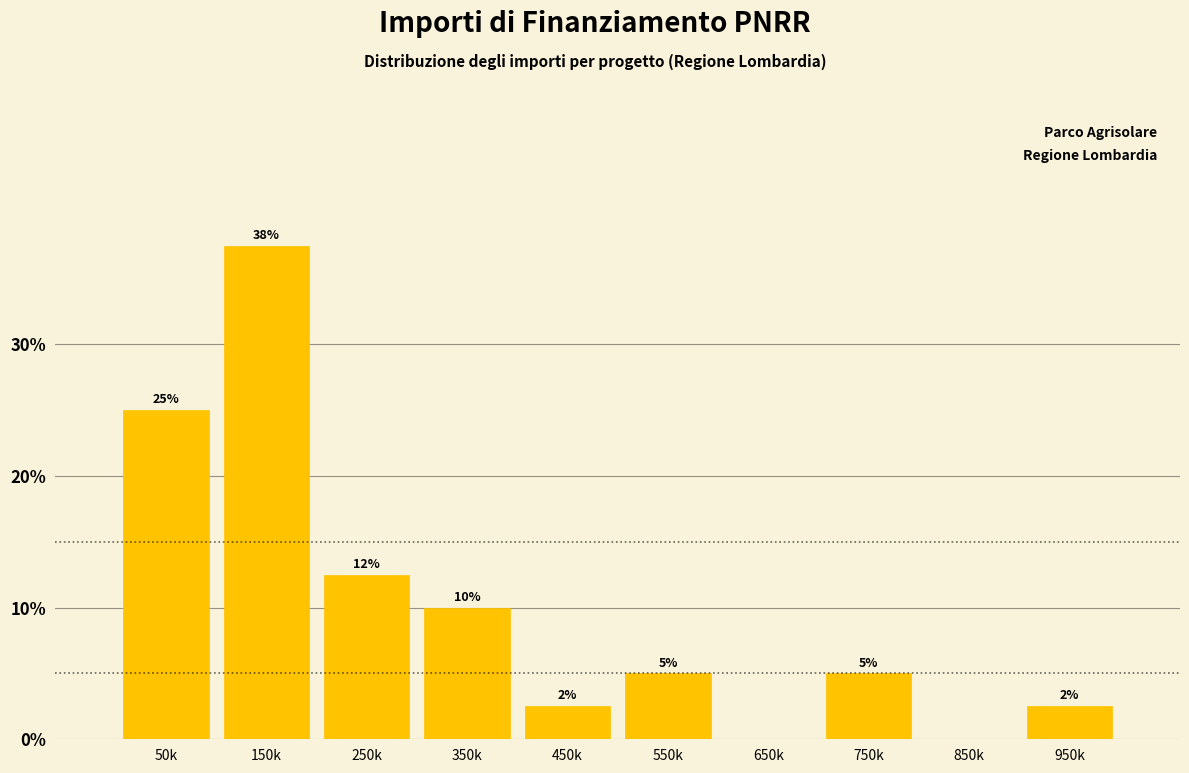

What value does the data have at 750k?

5.0